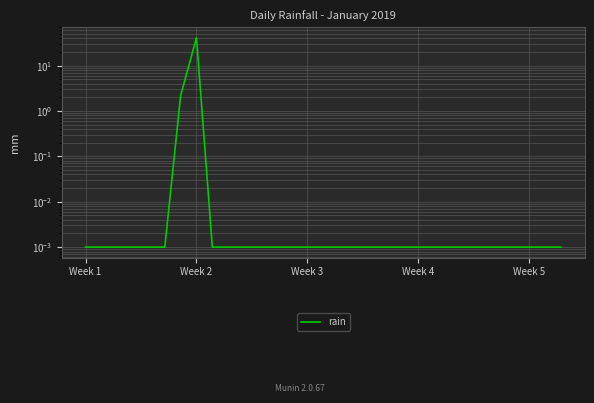

Reading right to left, extract all data points from this chart.

0.0	0.0	0.0	0.0	0.0	0.0	0.0	0.0	0.0	0.0	0.0	0.0	0.0	0.0	0.0	0.0	0.0	0.0	0.0	0.0	0.0	0.0	0.0	41.4	2.2	0.0	0.0	0.0	0.0	0.0	0.0